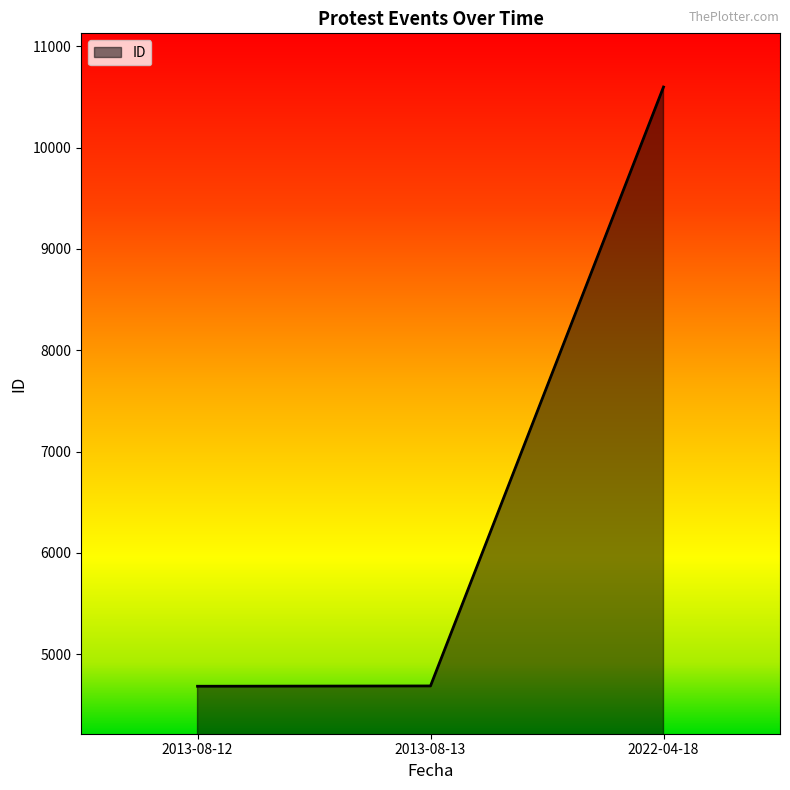

Is it true that the value at 2013-08-13 is 4687?

True